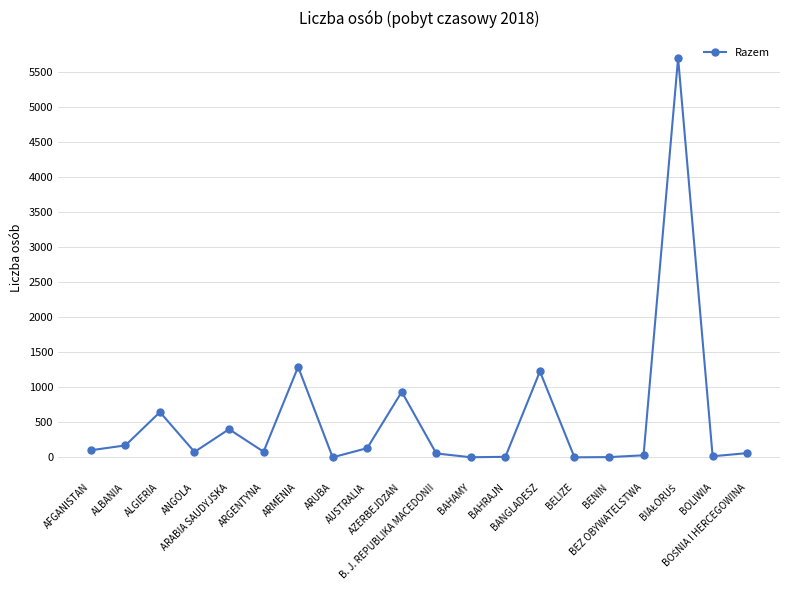

What is the value of the 5th point from the left?

402